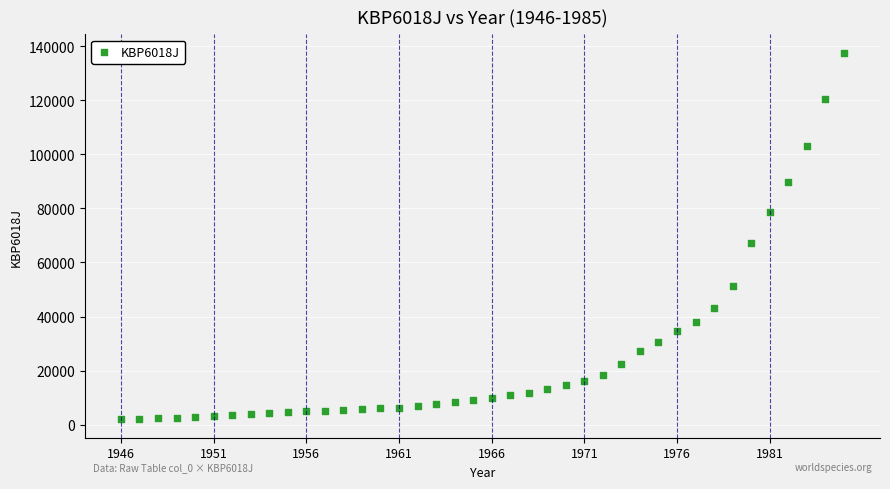

What Y value in the scatter plot is closest to 69765?

67159